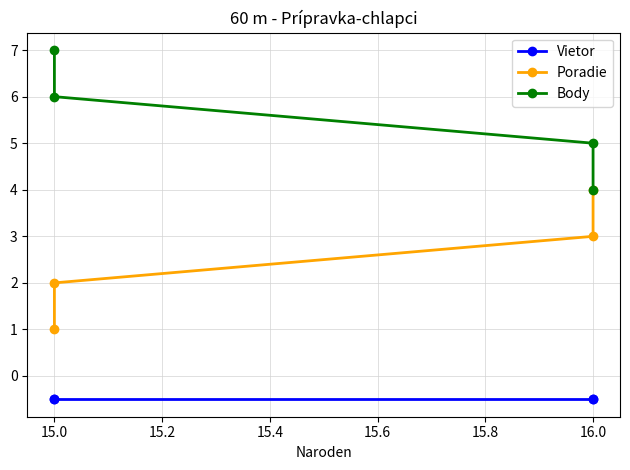

True or false: Body has more than 2 interior local peaks.

False